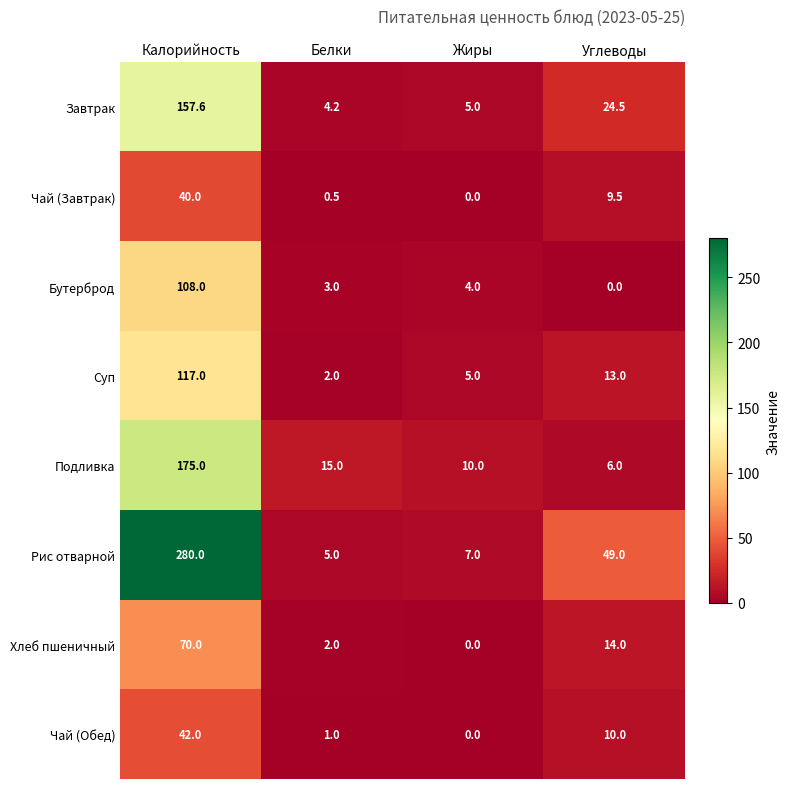

What is the sum of all Завтрак values?

191.3